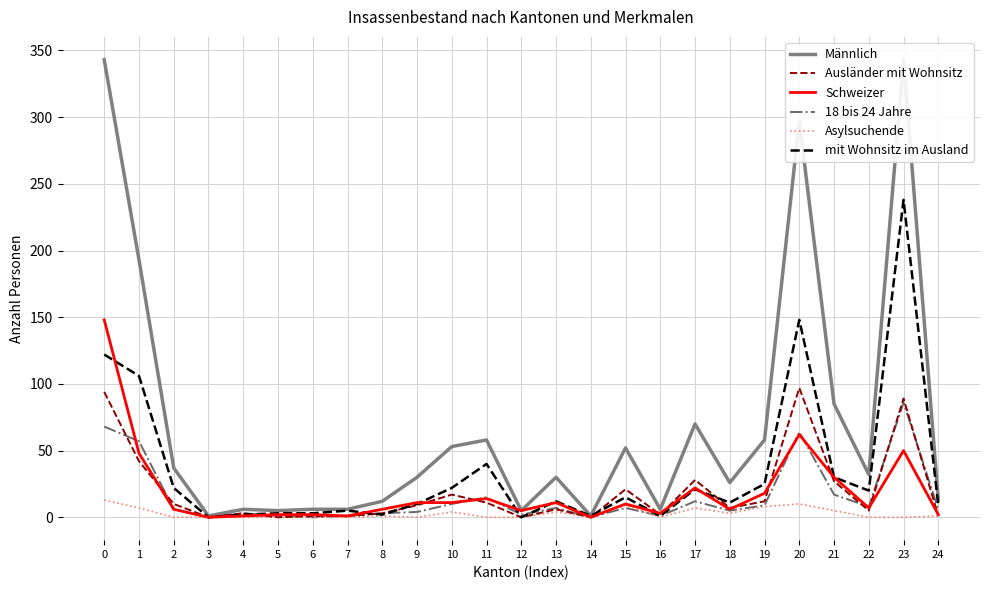

Which category has the highest value in the 18 bis 24 Jahre series?

23